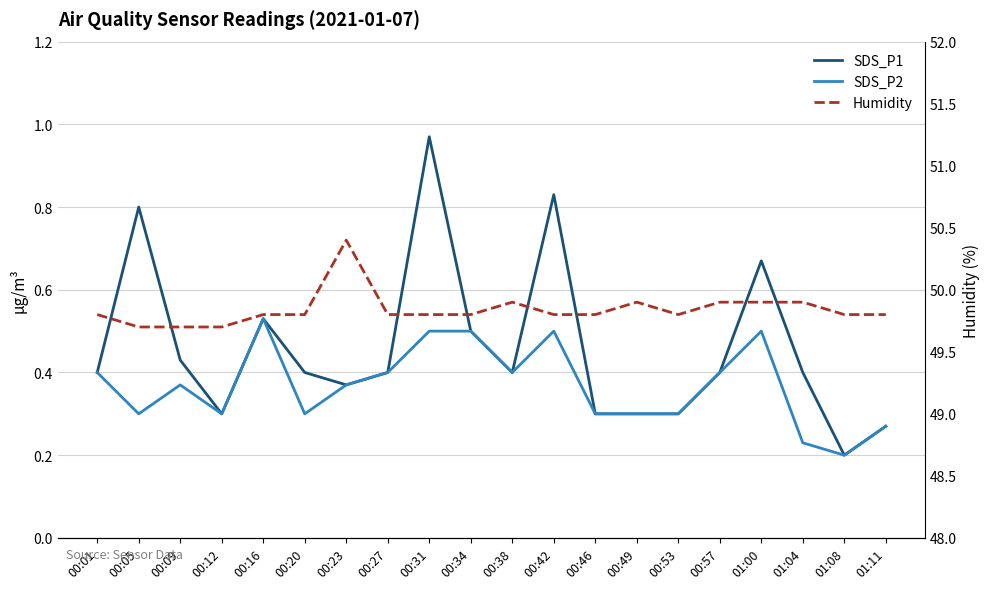

Between 00:42 and 00:57, which is larger?

00:42